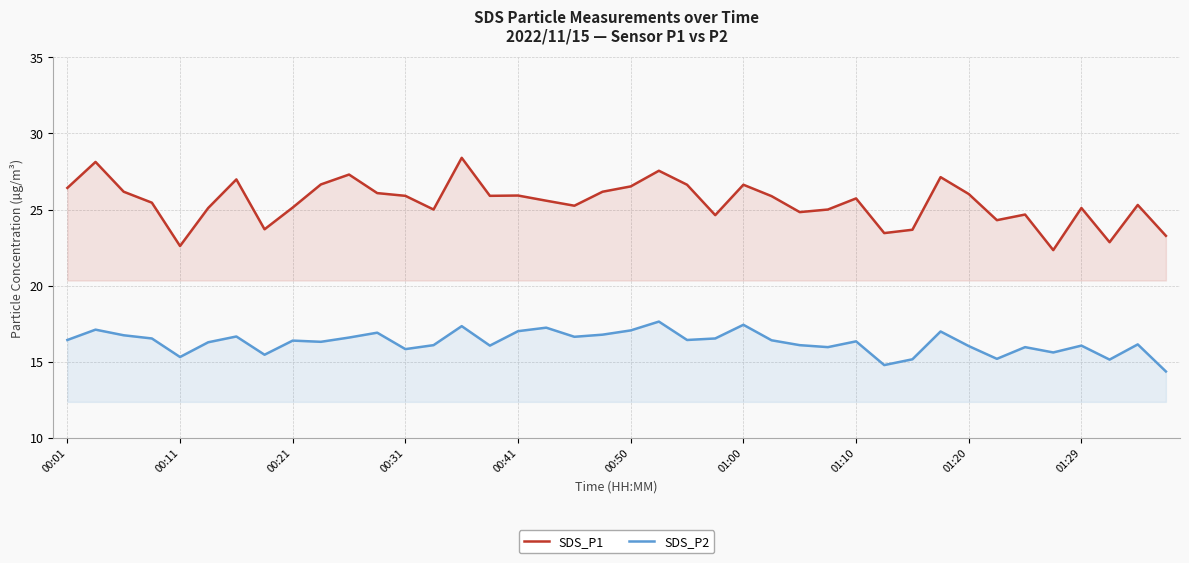

Which series has the largest total across all categories?

SDS_P1